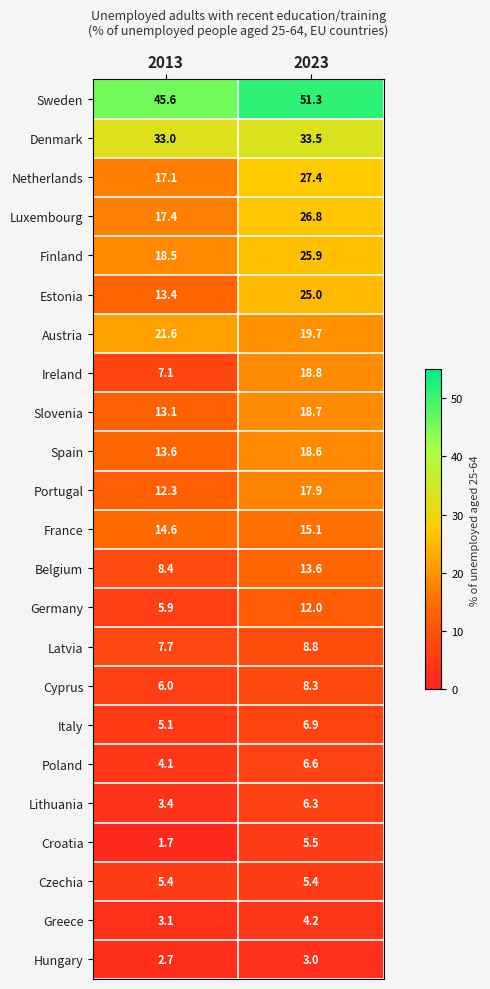

What is the difference between the maximum and minimum values in the Poland series?

2.5